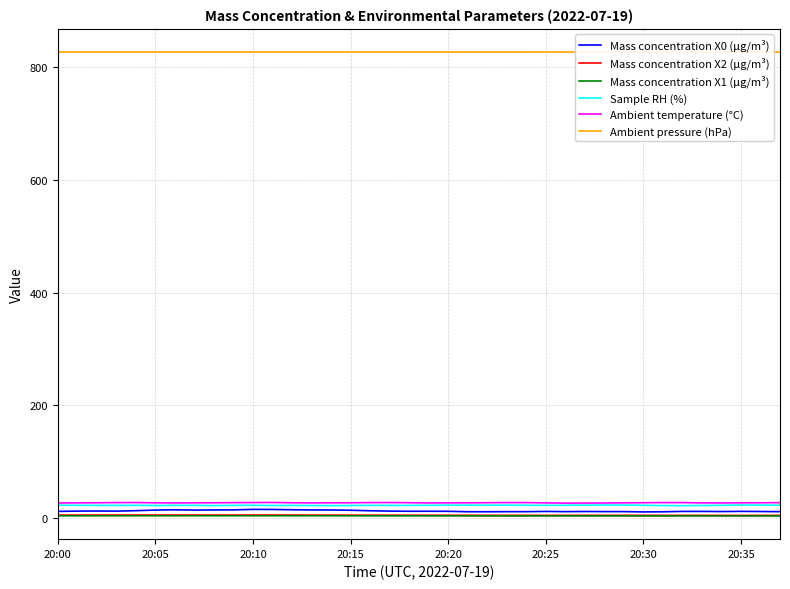

How many interior local peaks does the Sample RH (%) series have?

3